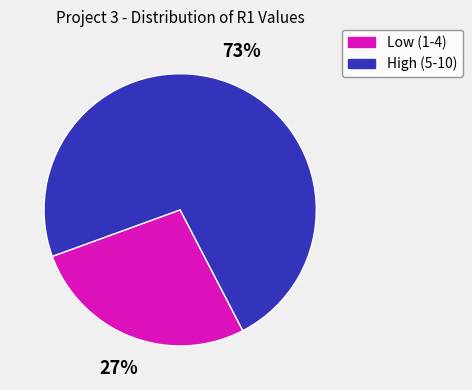

True or false: Low (1-4) accounts for 39% of the total.

False